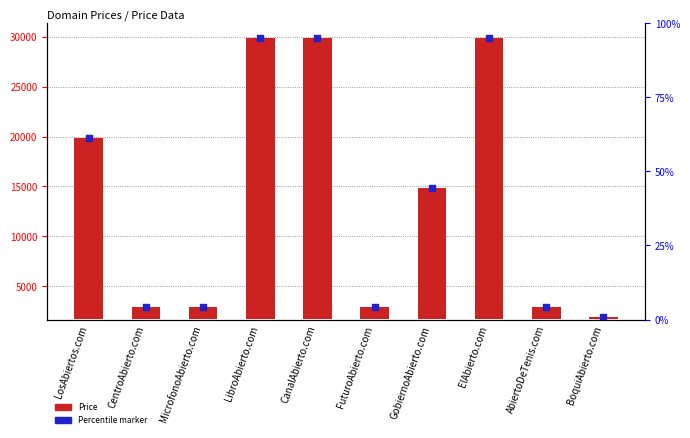

Is the value of Percentile marker at ElAbierto.com greater than the value of Price at FuturoAbierto.com?

Yes